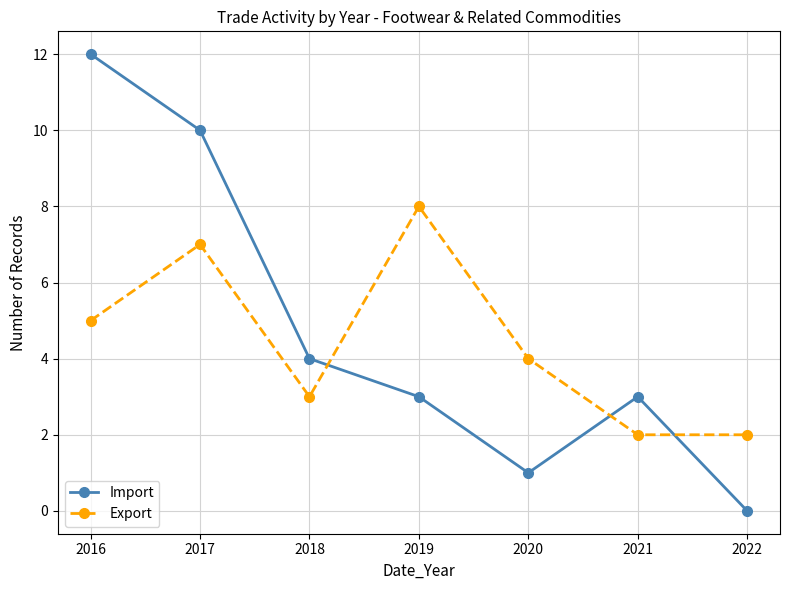

Which label corresponds to the largest value in the chart?

2016